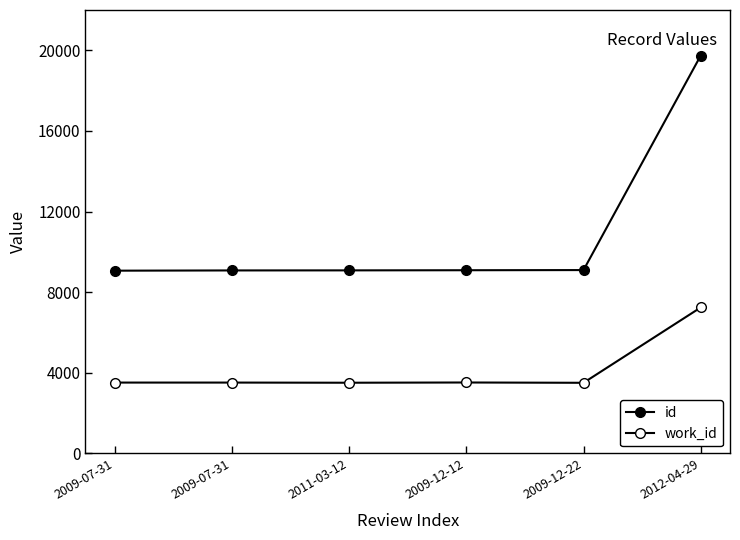

Reading right to left, transcribe all the data shown in this chart.

id: 2012-04-29=19738	2009-12-22=9096	2009-12-12=9088	2011-03-12=9081	2009-07-31=9078	2009-07-31=9066
work_id: 2012-04-29=7240	2009-12-22=3503	2009-12-12=3518	2011-03-12=3506	2009-07-31=3514	2009-07-31=3514